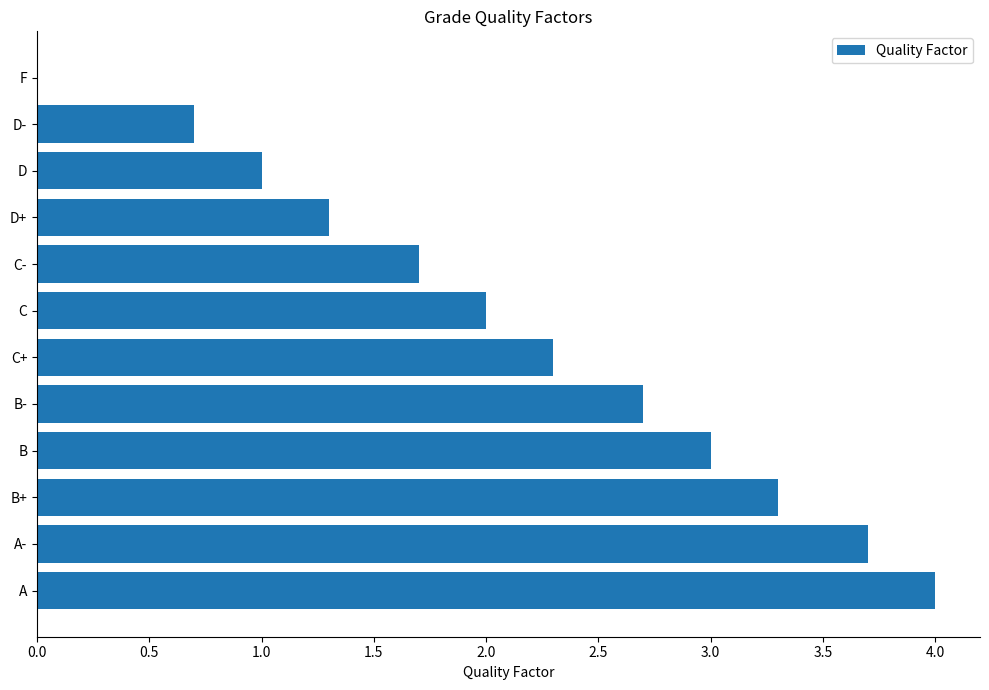

Does the chart contain stacked bars?

No